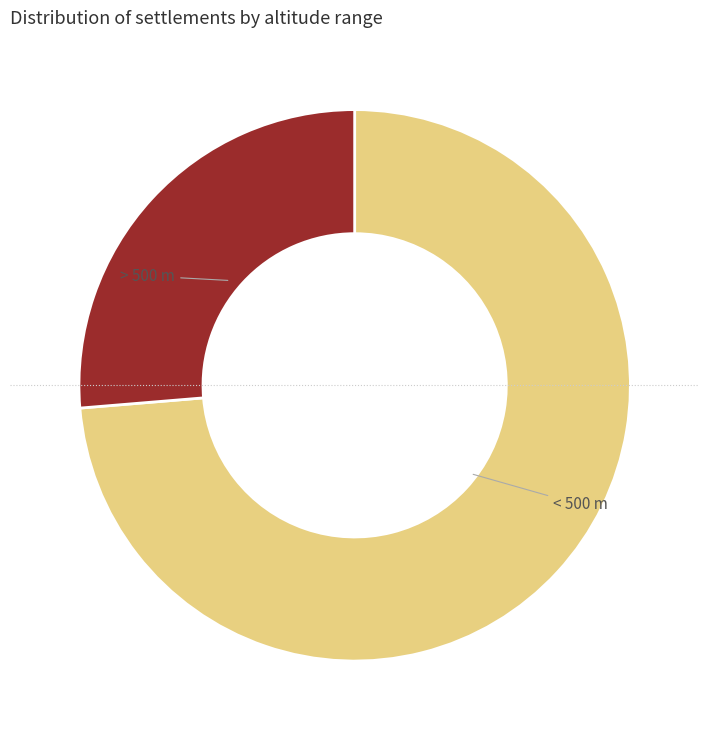

Does any single category account for the majority?

Yes